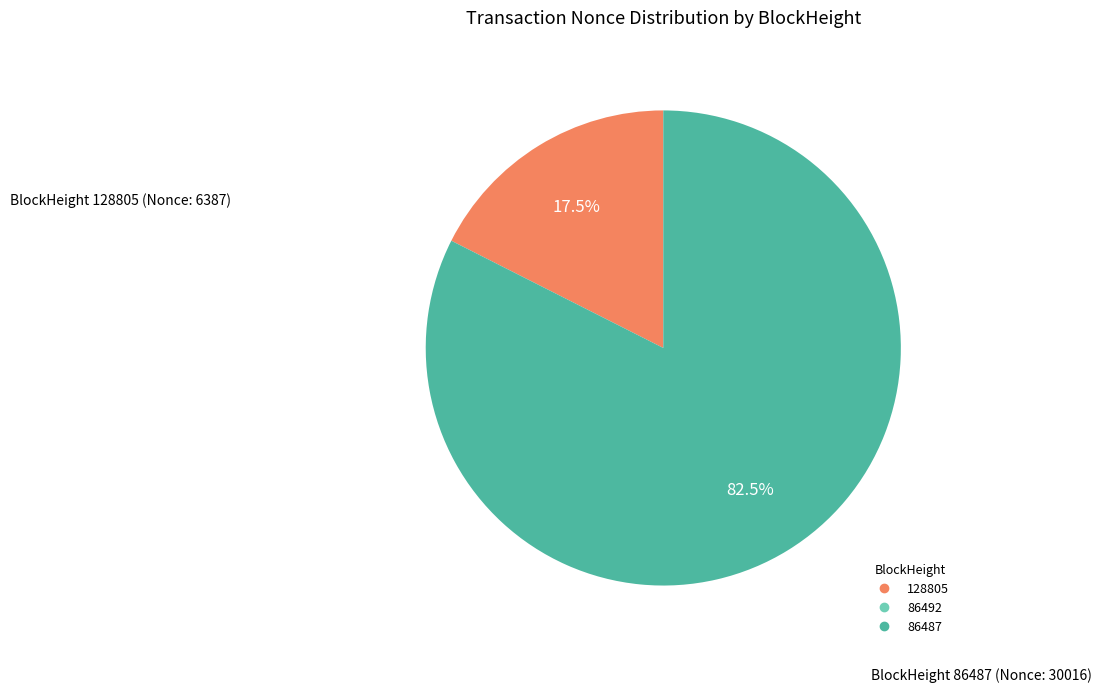

Which slice is the largest?

86487